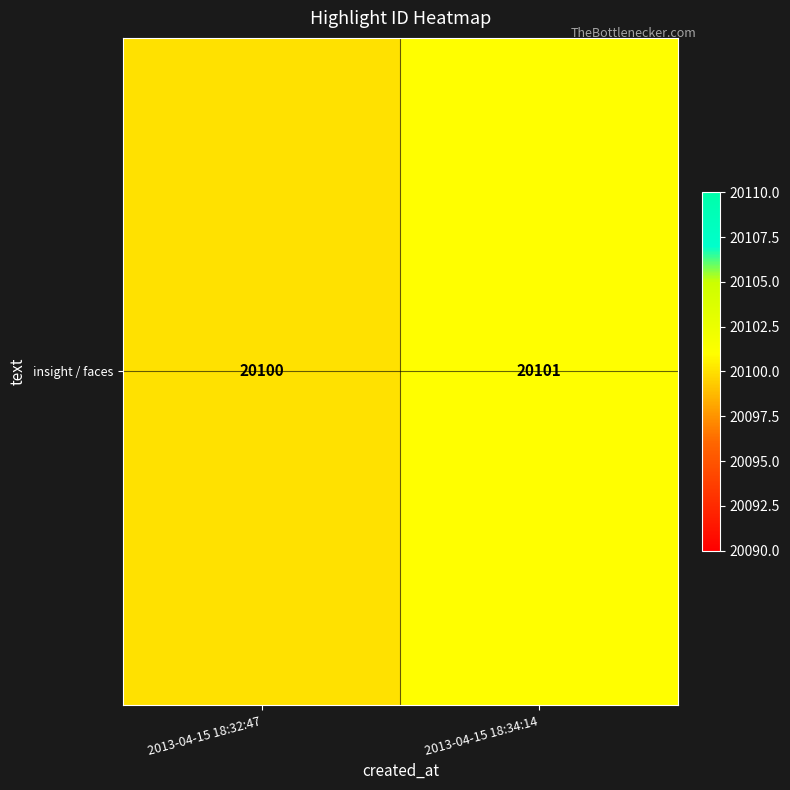

What is the sum of all values?

40201